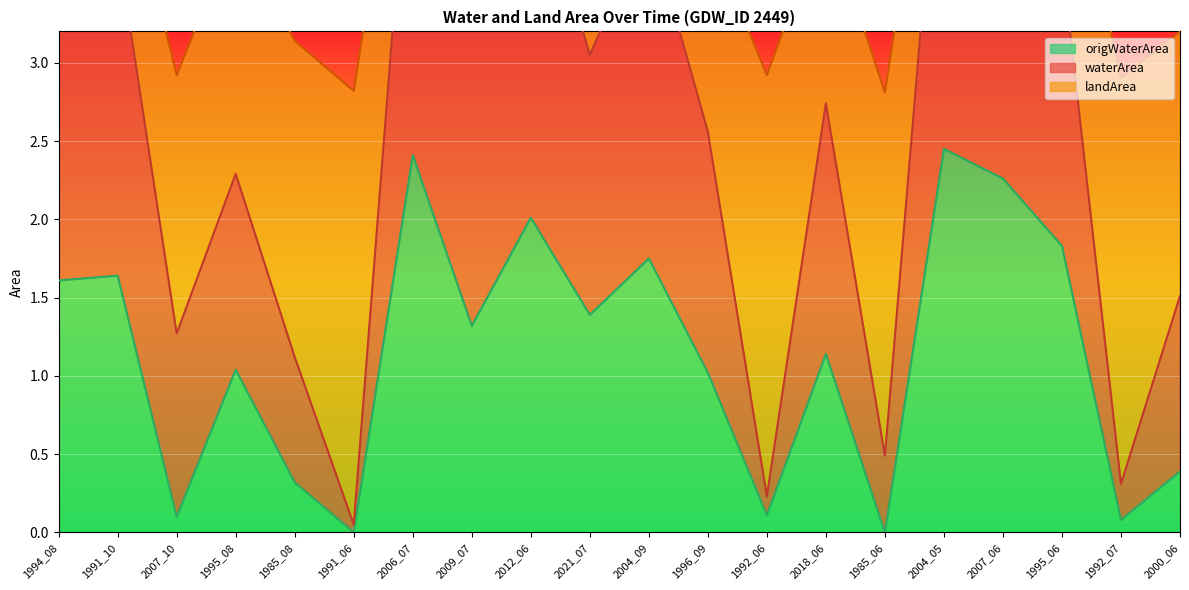

What is the spread (max minus min) of values at 2007_06?

2.5